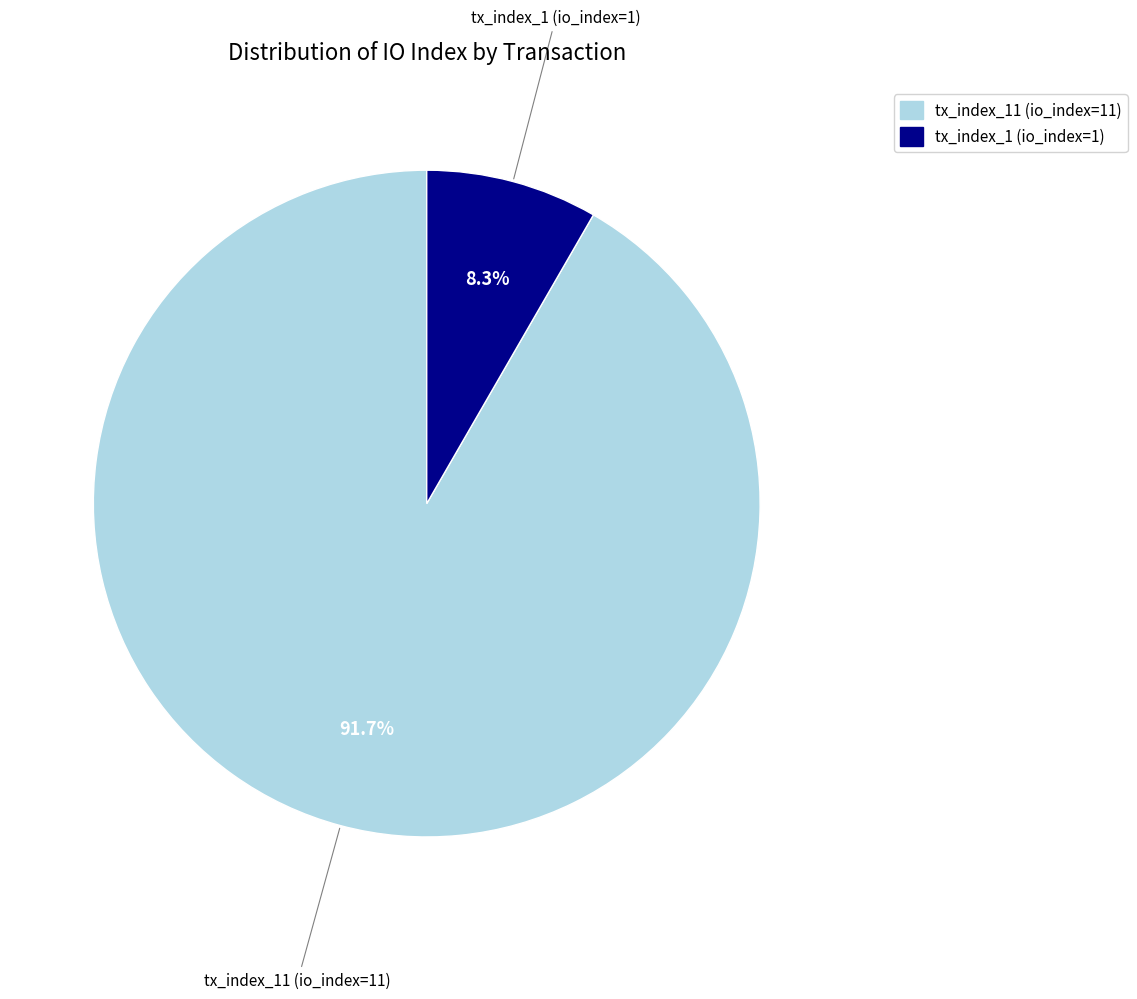

The tx_index_11 slice represents 99% of the pie. True or false?

False